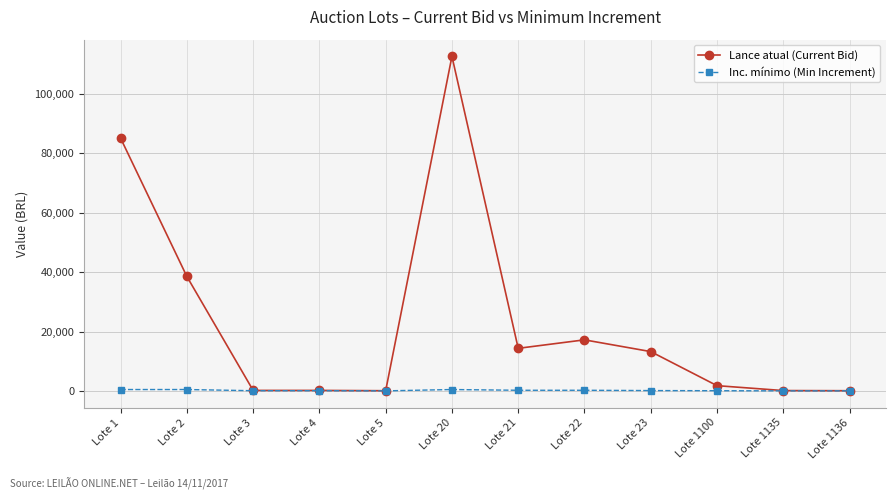

What is the maximum value for Inc. mínimo (Min Increment)?

500